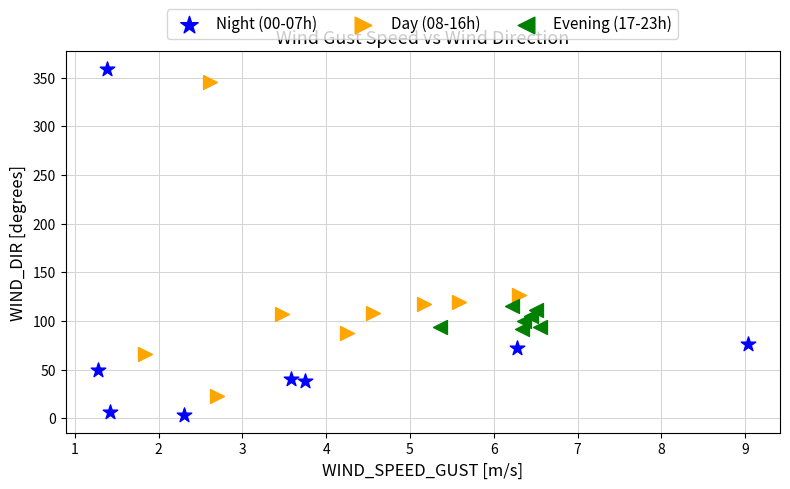

Which series contains the lowest Y value?

Night (00-07h)